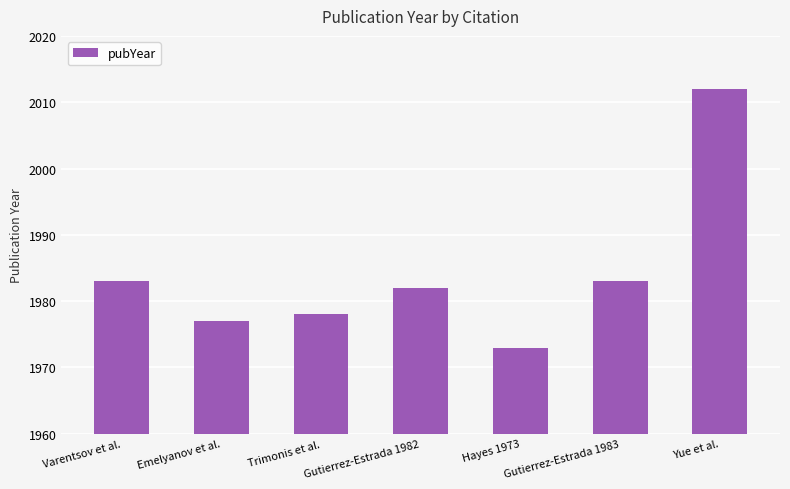

Does the chart contain any negative values?

No